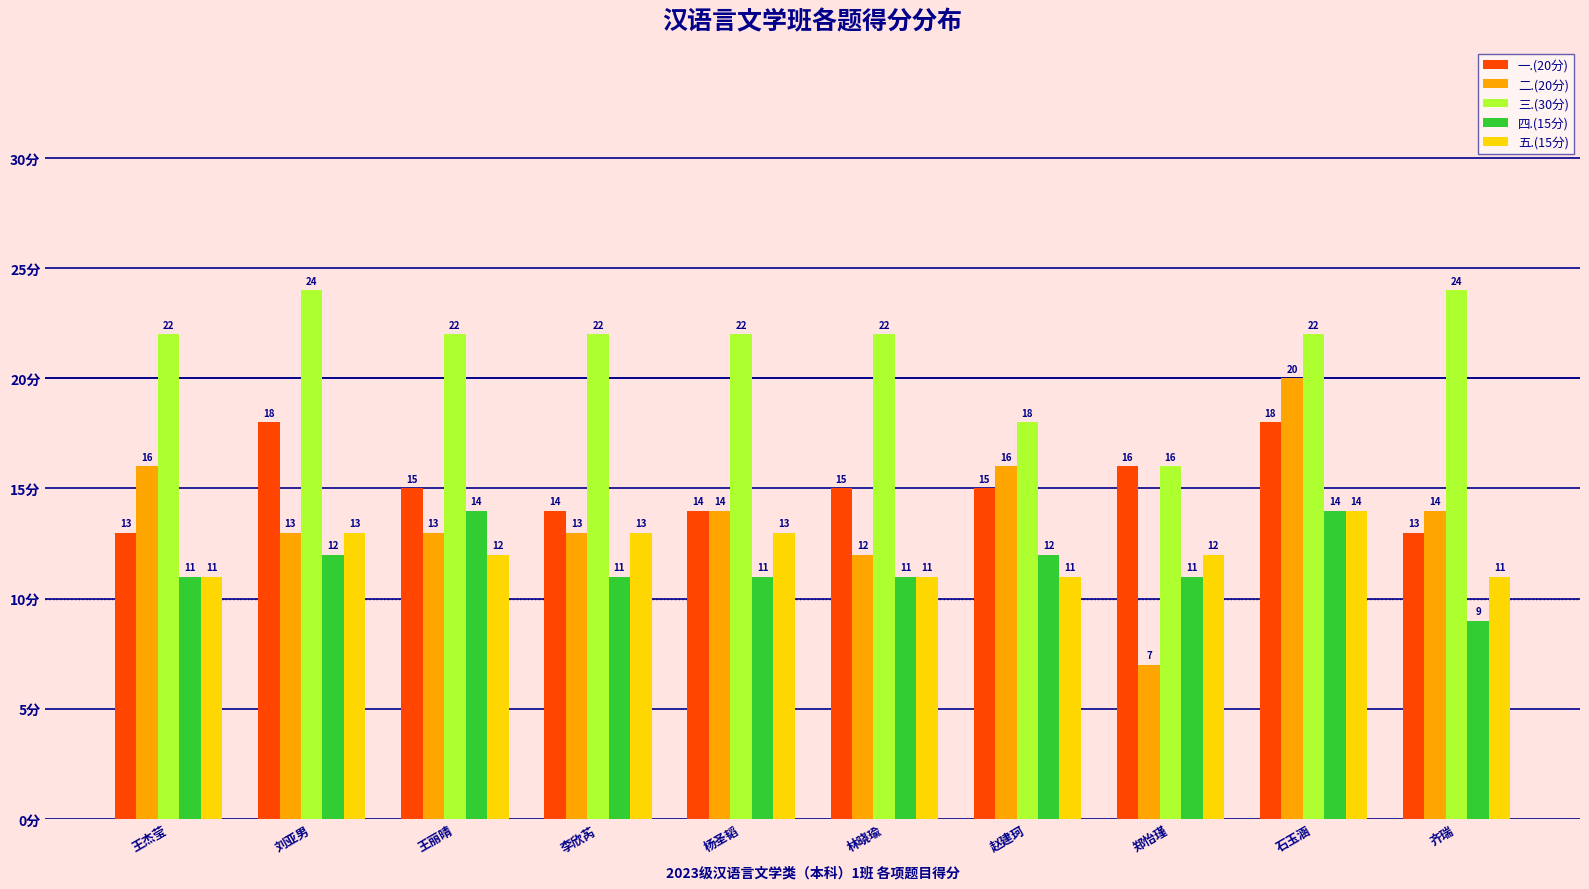

The 一.(20分) series shows 8 at 李欣芮. True or false?

False